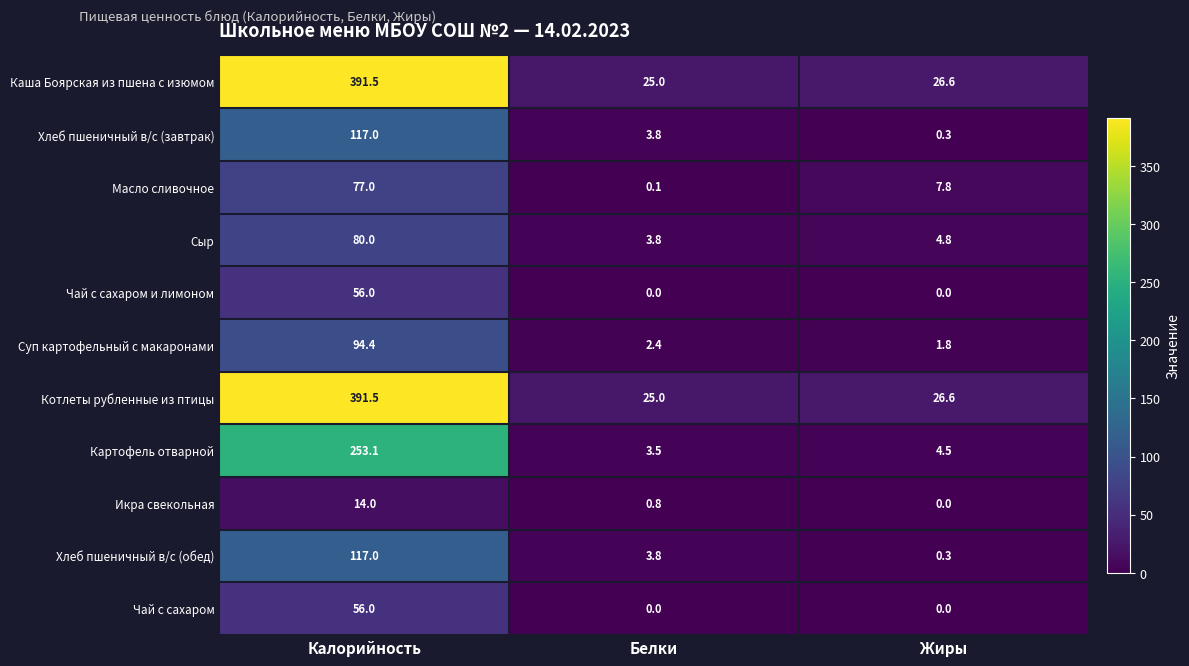

At how many categories does at least one series exceed 164?

1